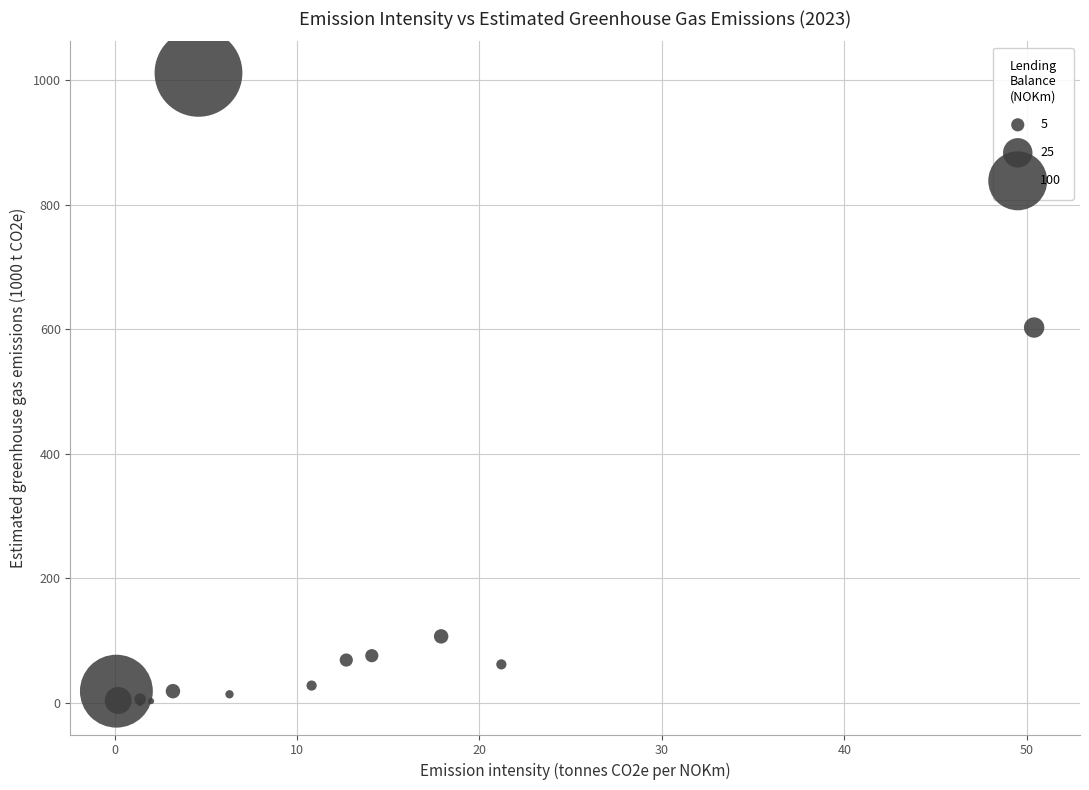

What Y value in the scatter plot is closest to 506?

603